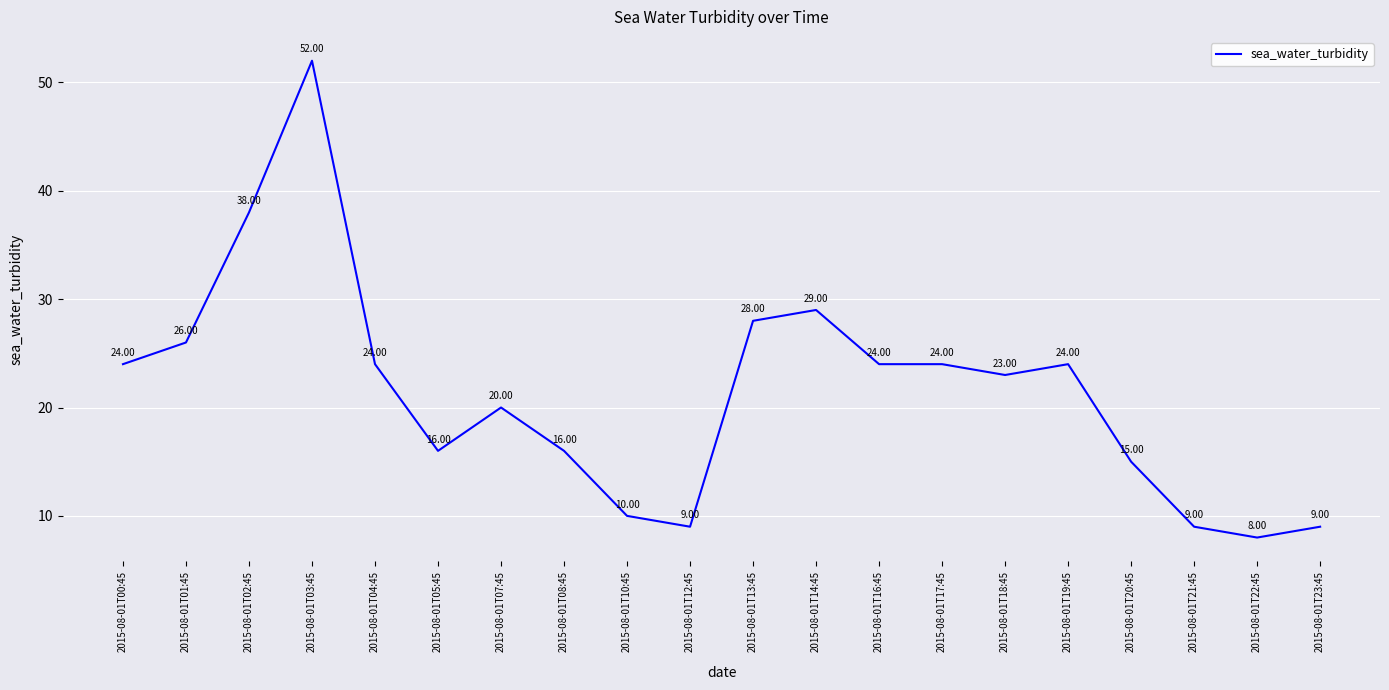

What is the change in value from 2015-08-01T12:45 to 2015-08-01T20:45?

+6